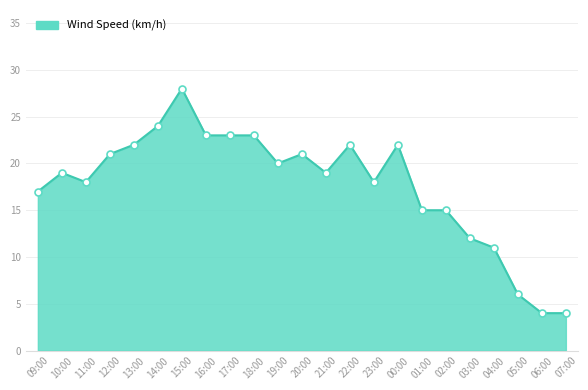

What is the ratio of the value at 18:00 to the value at 19:00?

1.1